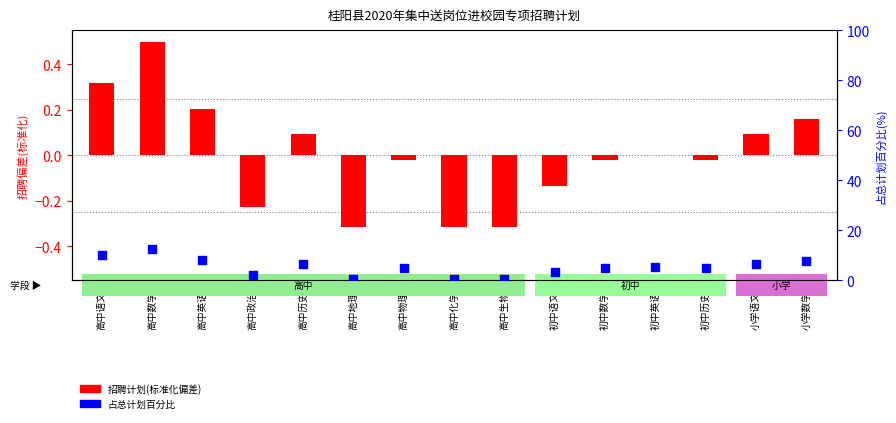

What is the total value across all series at 高中语文?

10.3